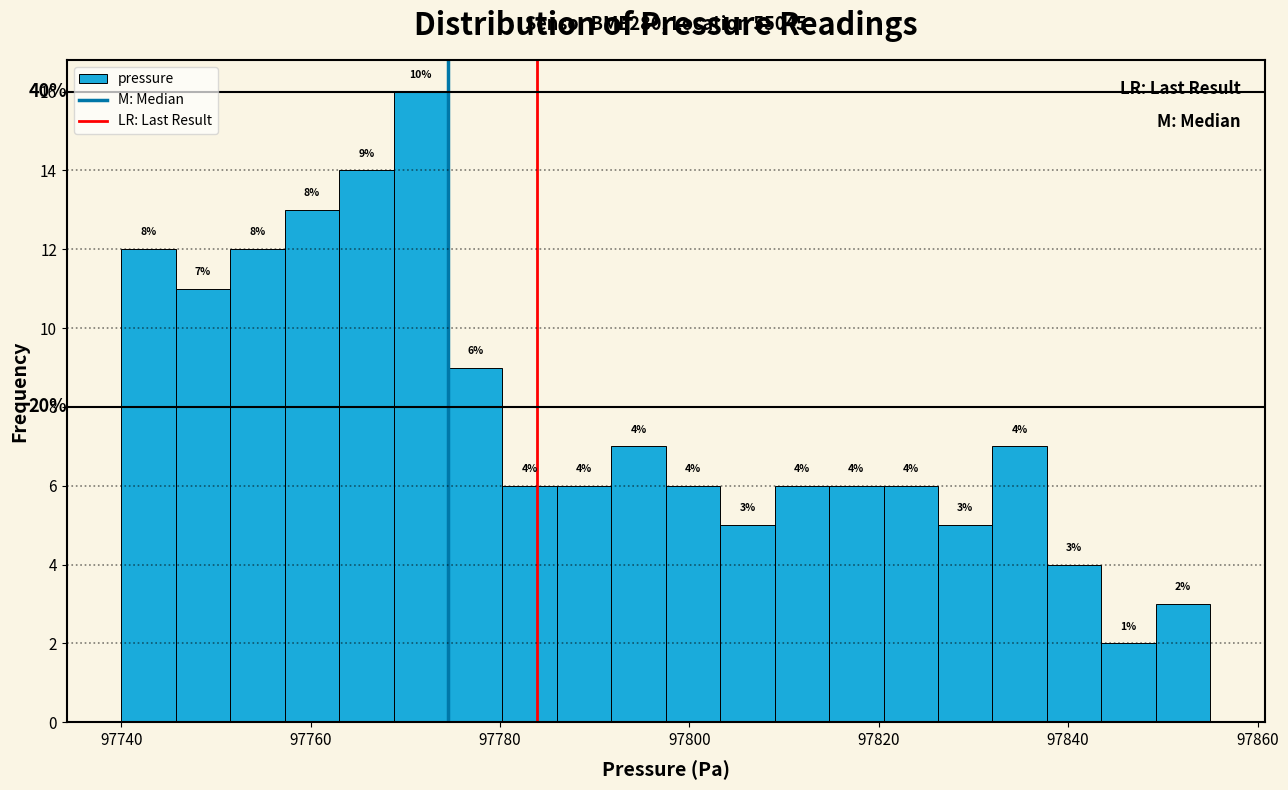

Read against the x-axis, roughly where is the centre of the tallest bar?

97772